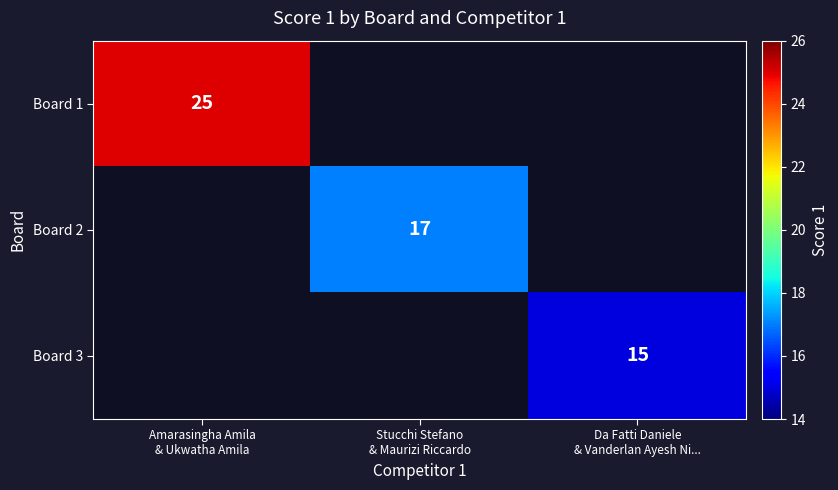

At Stucchi Stefano & Maurizi Riccardo, list the series in order from largest to smallest.

Board 1, Board 2, Board 3